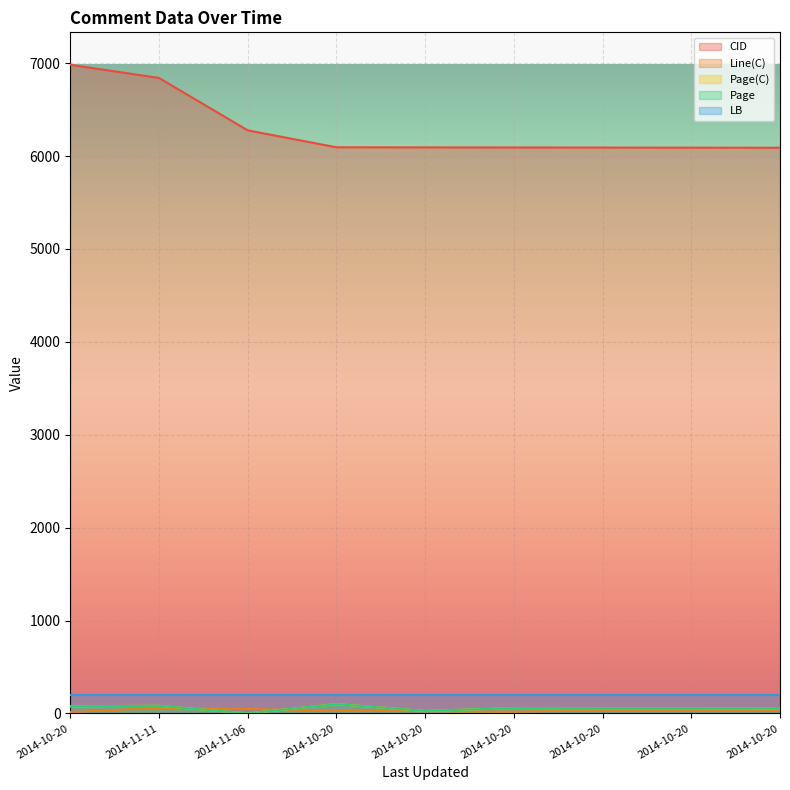

What is the approximate value of Page at 2014-11-11?

83